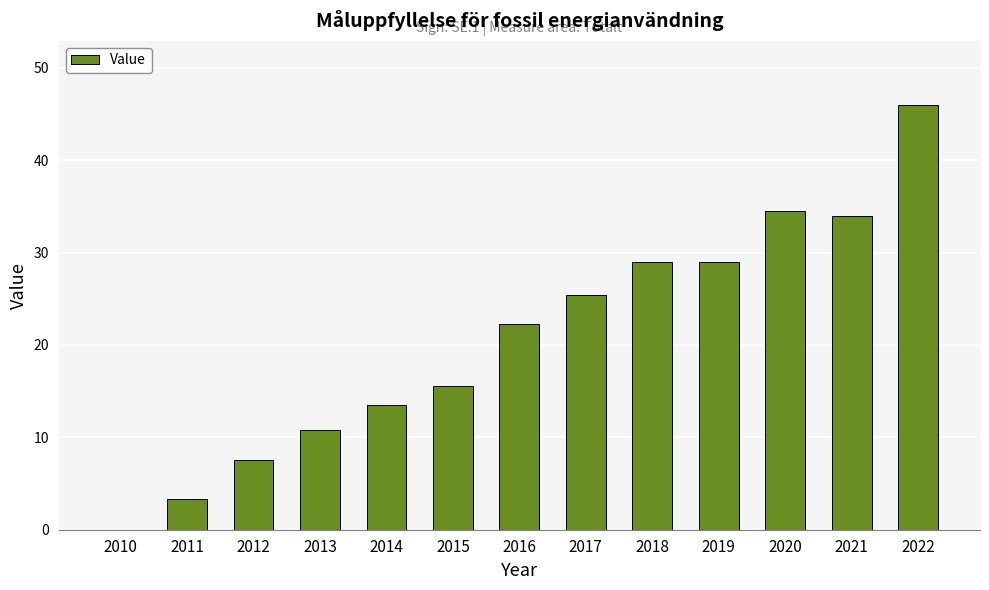

What is the difference between the values at 2018 and 2011?

25.7